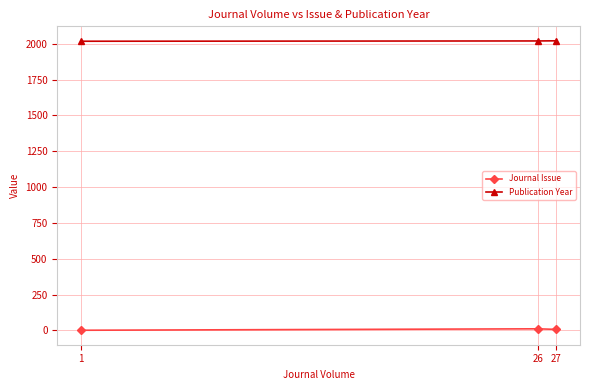

Count the Journal Issue values in the range 1 to 11.

3